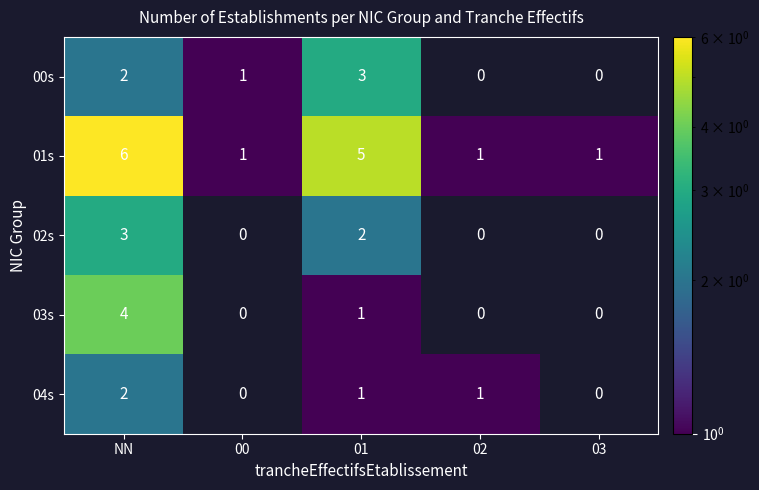

How many data points in 03s are above 0?

2